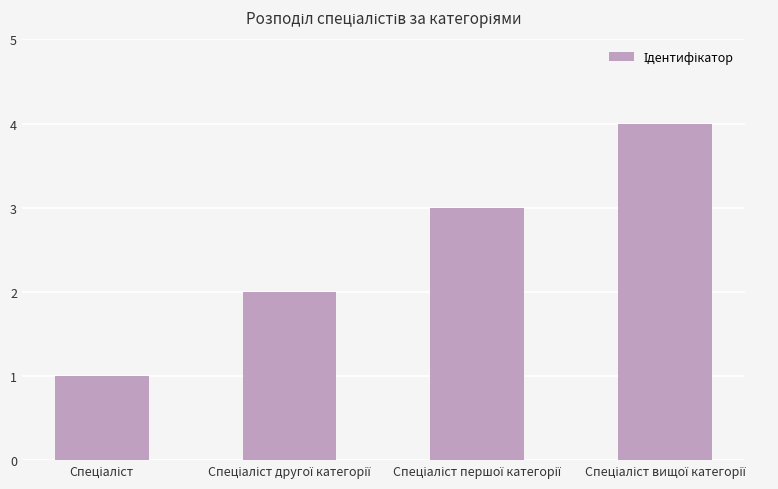

What is the difference between the maximum and minimum values?

3